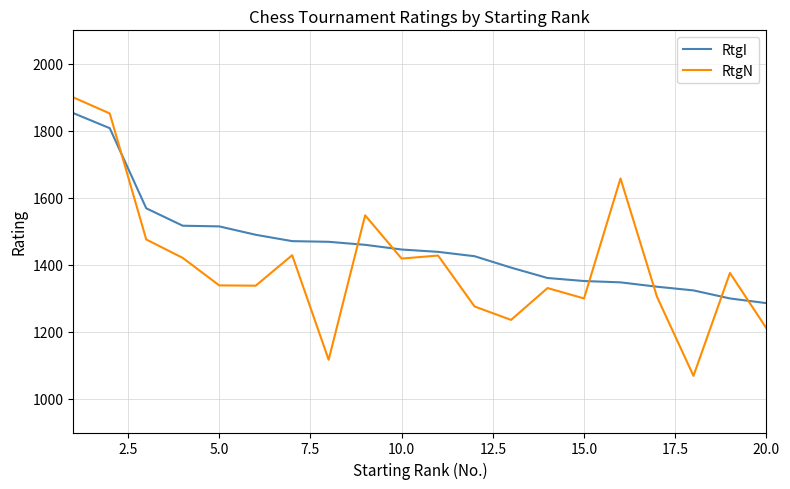

Which series has the largest range (max minus min)?

RtgN